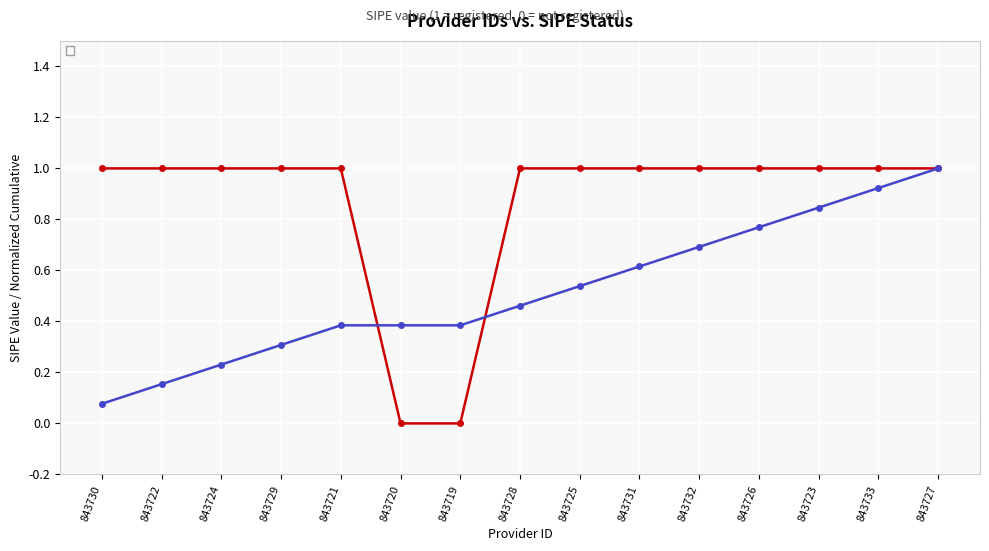

Count the values in the range 1 to 2.

13